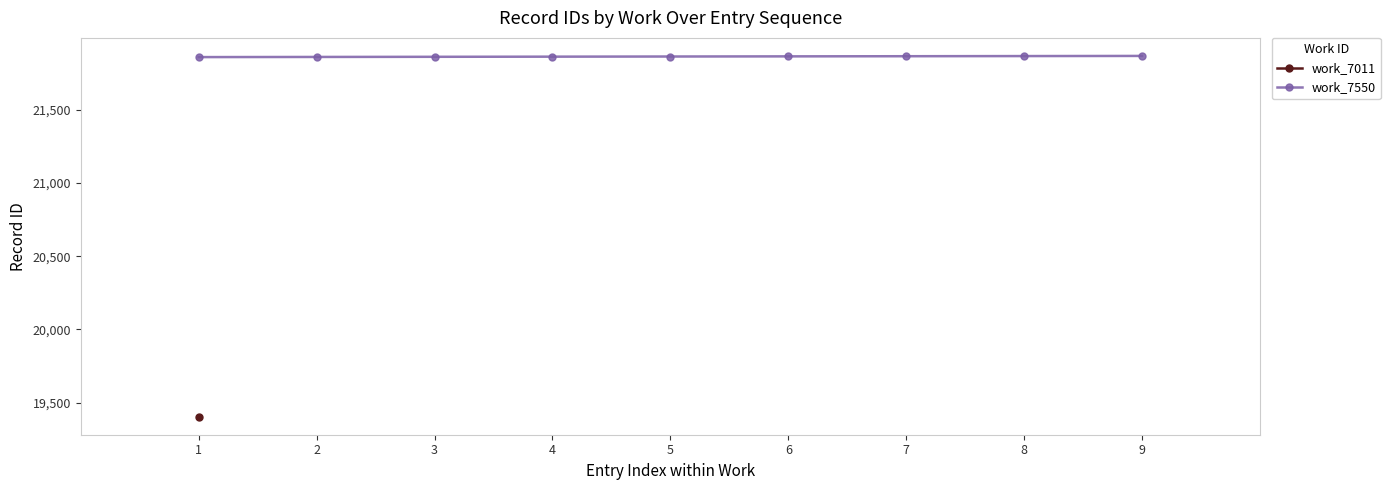

What is the change in value from 5 to 8?

+3